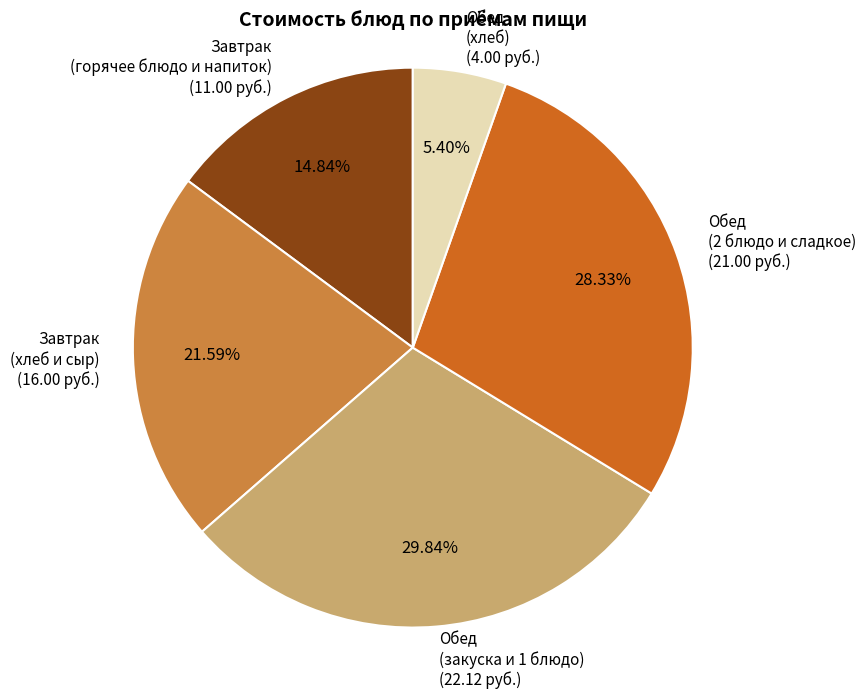

Which slice is the smallest?

Обед (хлеб) (4.00 руб.)